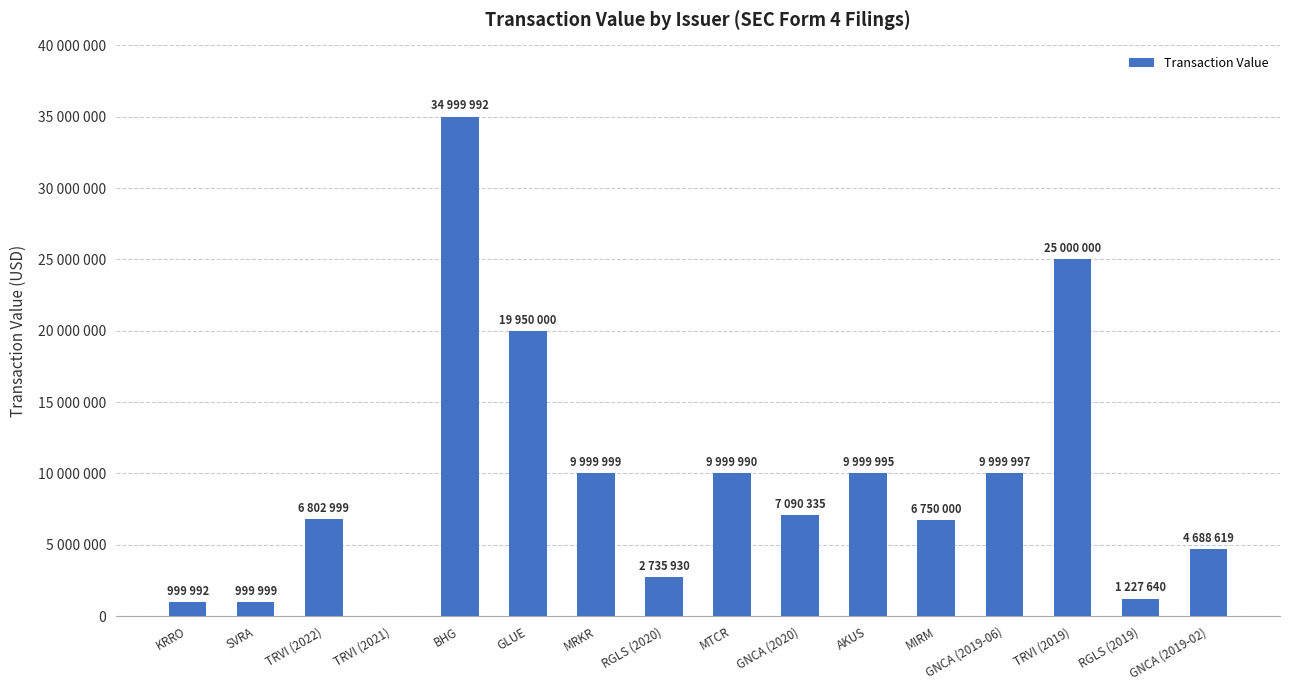

What is the difference between the second highest and minimum values?

25000000